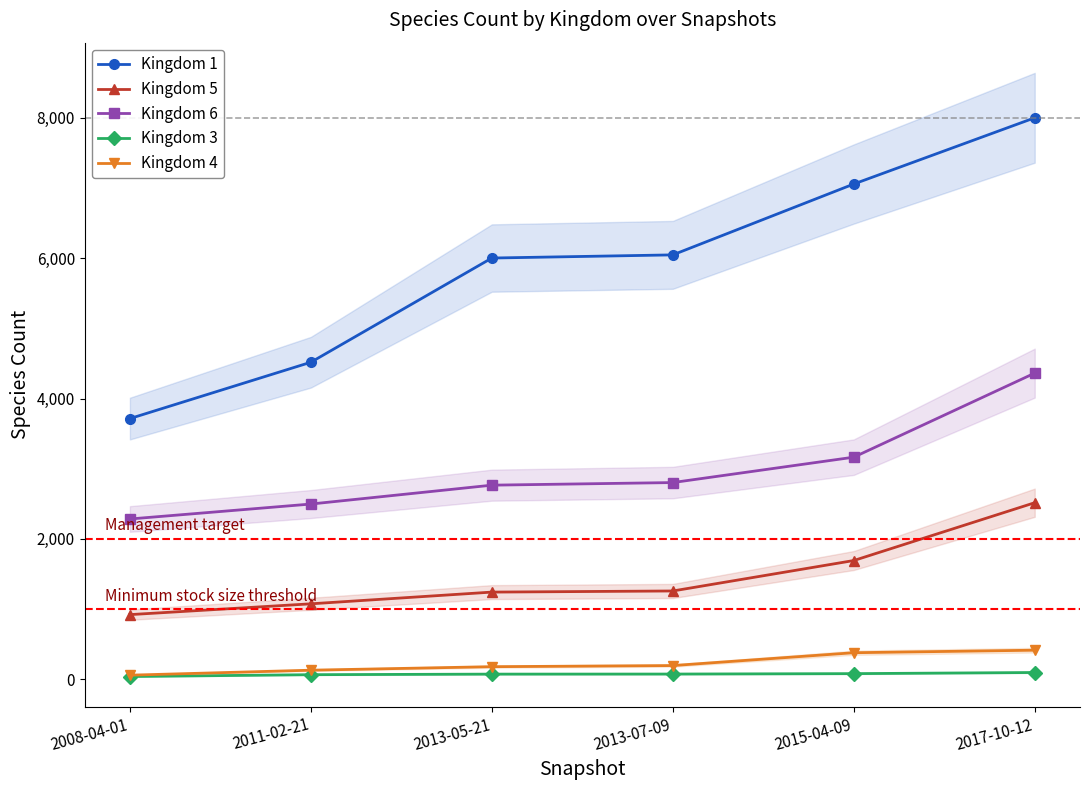

What is the difference between the Kingdom 1 values at 2017-10-12 and 2013-05-21?

1999